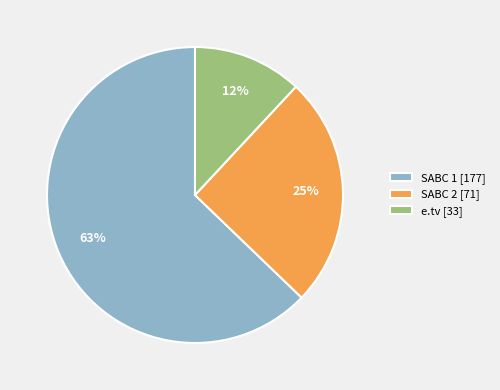

Is the sum of SABC 1 [177] and SABC 2 [71] greater than half?

Yes